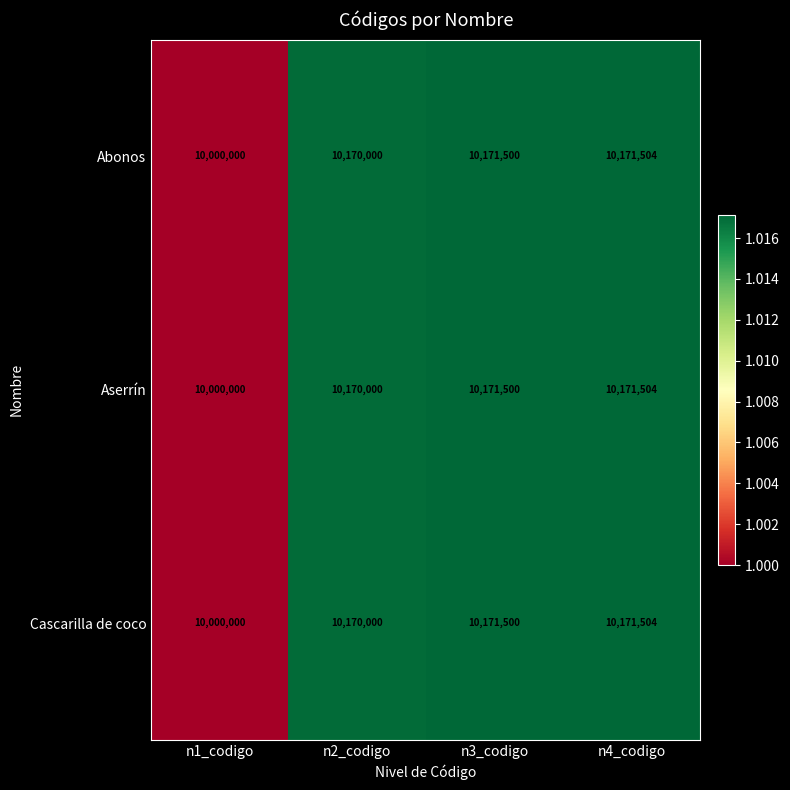

What is the difference between the second highest and minimum values in the Cascarilla de coco series?

171500